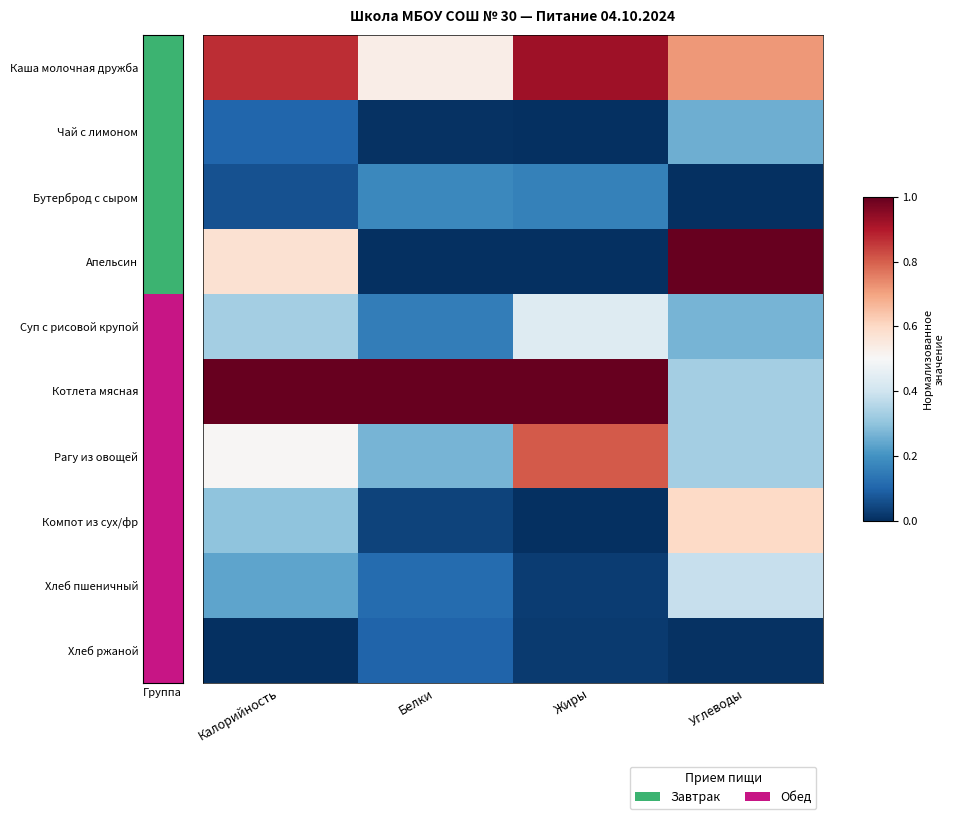

At Жиры, list the series in order from largest to smallest.

Котлета мясная, Каша молочная дружба, Рагу из овощей, Суп с рисовой крупой, Бутерброд с сыром, Хлеб пшеничный, Хлеб ржаной, Чай с лимоном, Апельсин, Компот из сух/фр